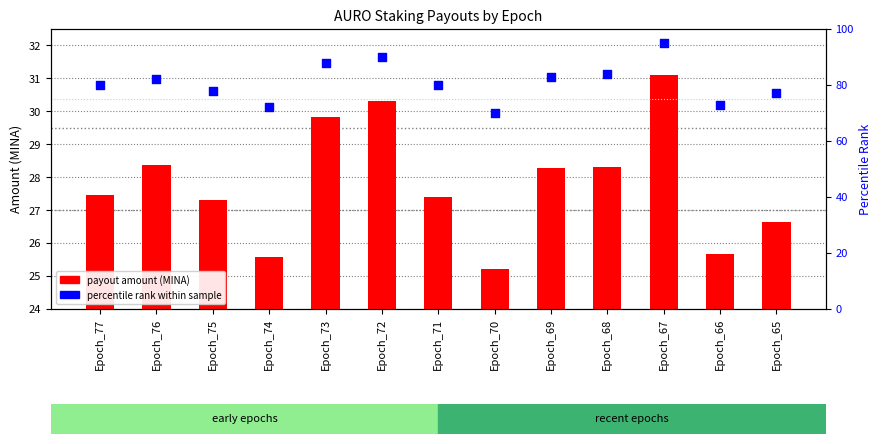

At how many categories does at least one series exceed 42?

13